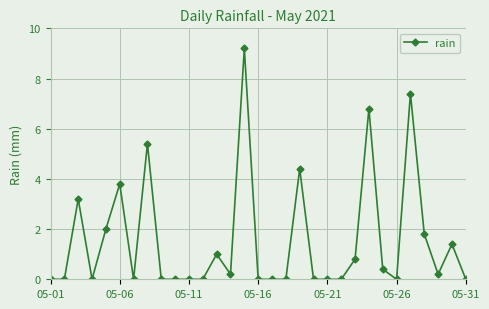

True or false: there are more than 1 points higher than both neighbors.

True